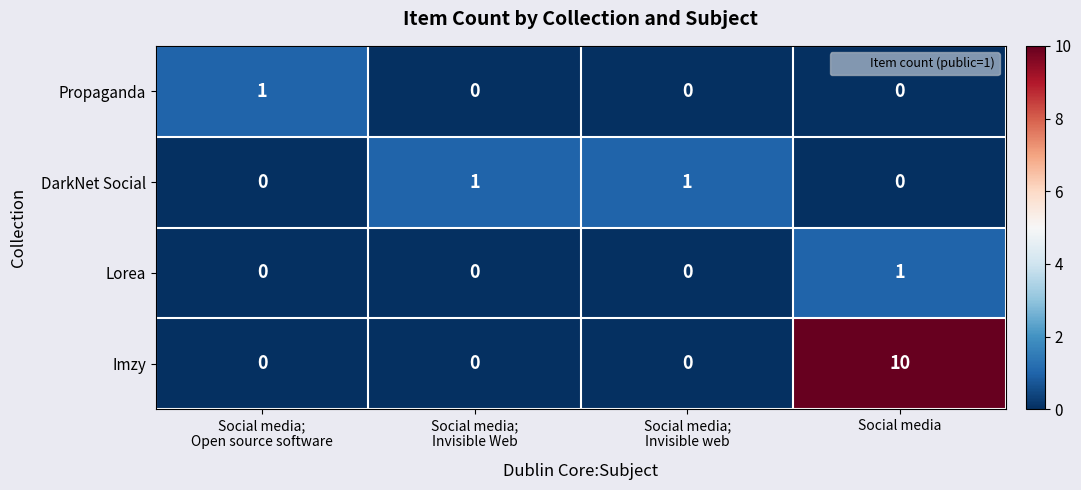

How many data points does each series have?

4